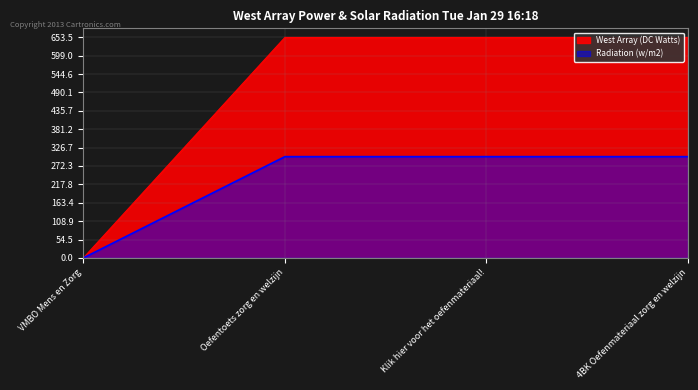

What is the value of the West Array (DC Watts) point at the 3rd from the left?

653.0